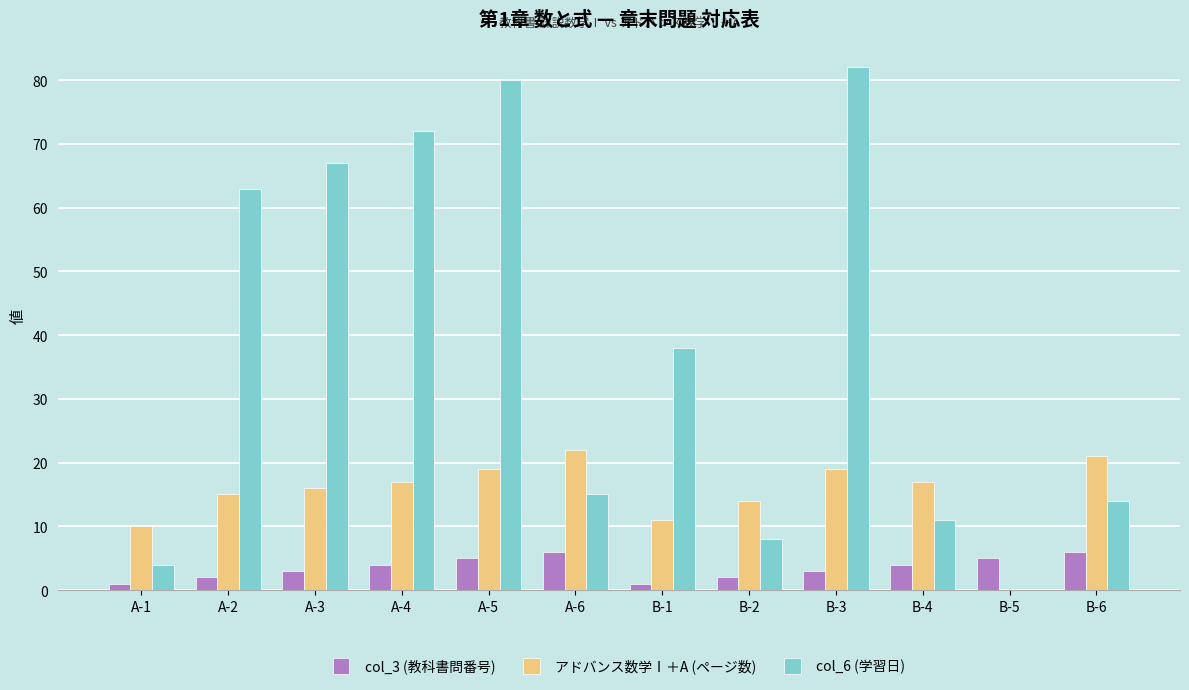

Is it true that アドバンス数学Ⅰ＋A (ページ数) equals 19 at A-5?

True